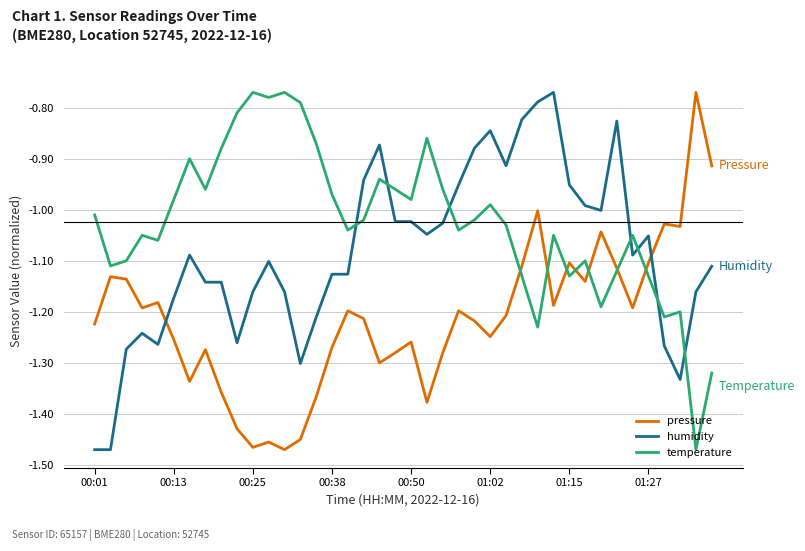

Rank the series by their average value, from lowest to highest.

pressure, humidity, temperature